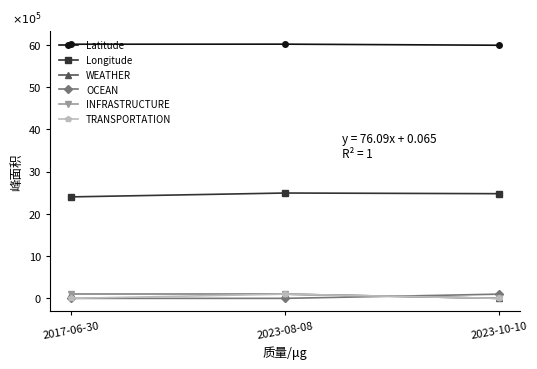

What is the label of the 1st point from the right?

2023-10-10